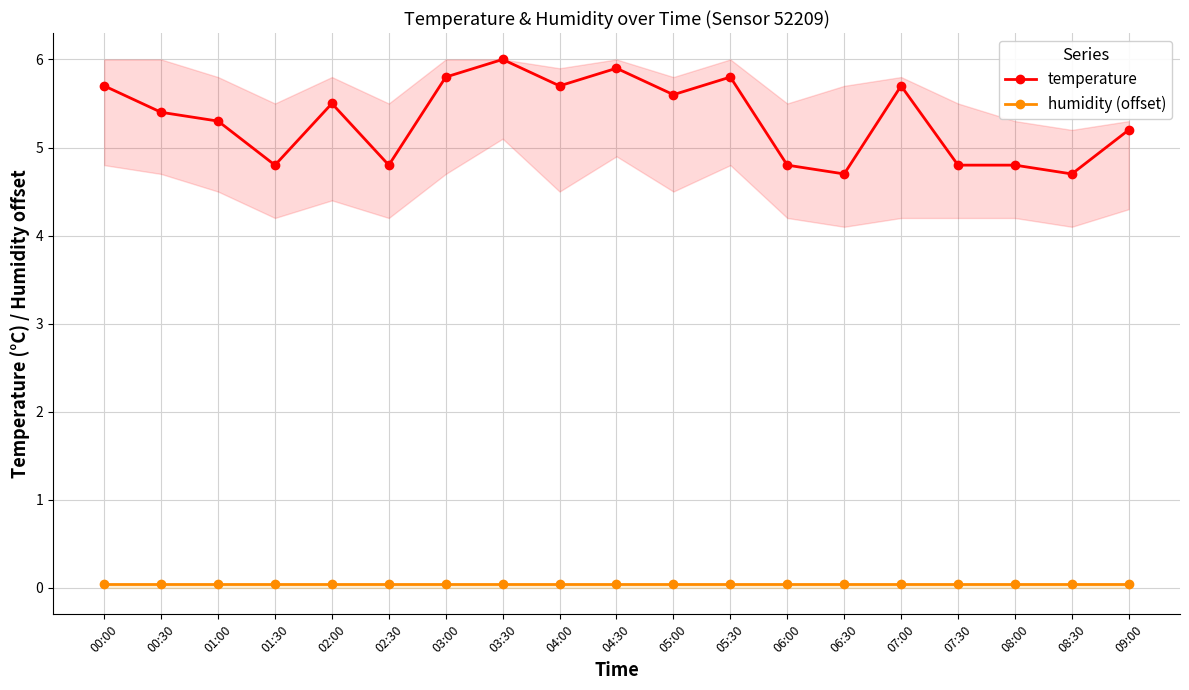

Where is temperature nearest to the value 5?

01:30